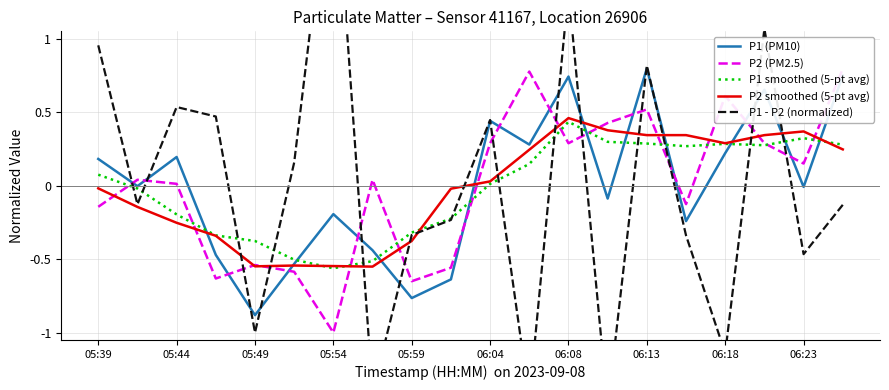

Reading left to right, what are all the values shown in this chart?

P1 (PM10): 0.2	-0.0	0.2	-0.5	-0.9	-0.5	-0.2	-0.4	-0.8	-0.6	0.4	0.3	0.7	-0.1	0.8	-0.2	0.2	0.7	-0.0	0.8
P2 (PM2.5): -0.1	0.0	0.0	-0.6	-0.5	-0.6	-1.0	0.0	-0.7	-0.6	0.3	0.8	0.3	0.4	0.5	-0.1	0.6	0.3	0.2	0.8
P1 smoothed (5-pt avg): 0.1	-0.0	-0.2	-0.3	-0.4	-0.5	-0.6	-0.5	-0.3	-0.2	0.0	0.1	0.4	0.3	0.3	0.3	0.3	0.3	0.3	0.3
P2 smoothed (5-pt avg): -0.0	-0.1	-0.3	-0.3	-0.5	-0.5	-0.5	-0.6	-0.4	-0.0	0.0	0.2	0.5	0.4	0.3	0.3	0.3	0.3	0.4	0.2
P1 - P2 (normalized): 1.0	-0.1	0.5	0.5	-1.0	0.2	2.4	-1.4	-0.3	-0.2	0.4	-1.5	1.3	-1.5	0.8	-0.3	-1.1	1.1	-0.5	-0.1